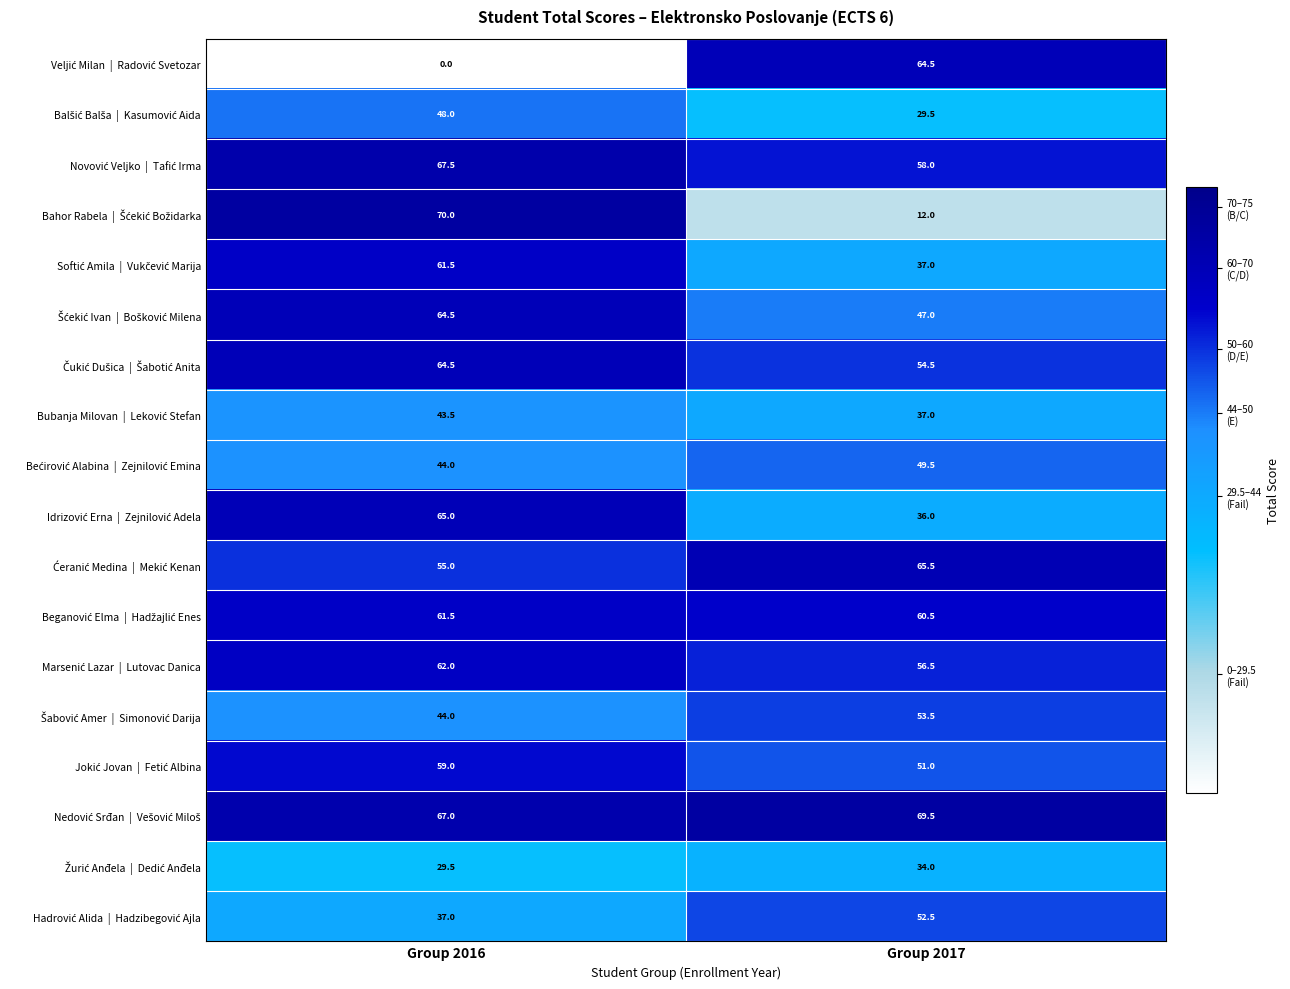

At which category is the sum across all series the highest?

Group 2016